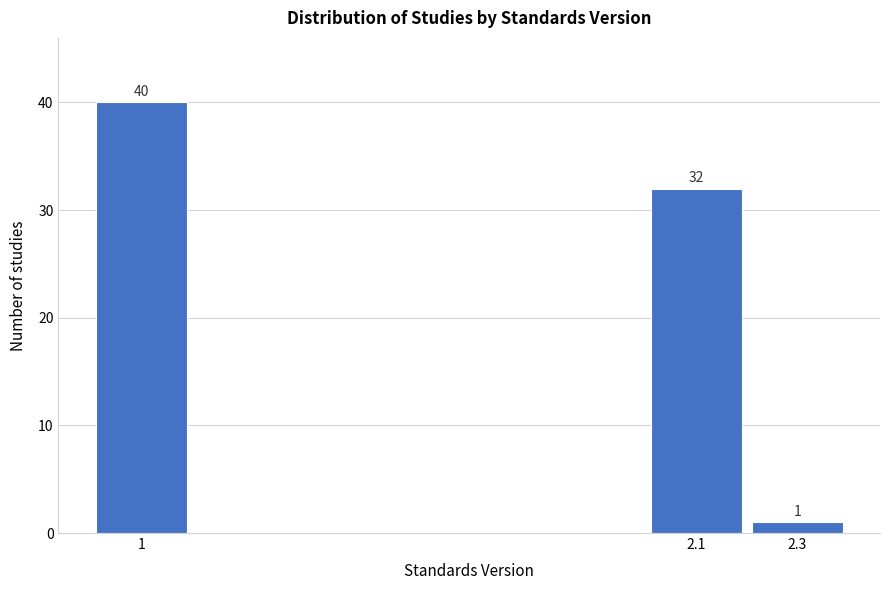

Reading right to left, list all the values displayed in this chart.

1	32	40